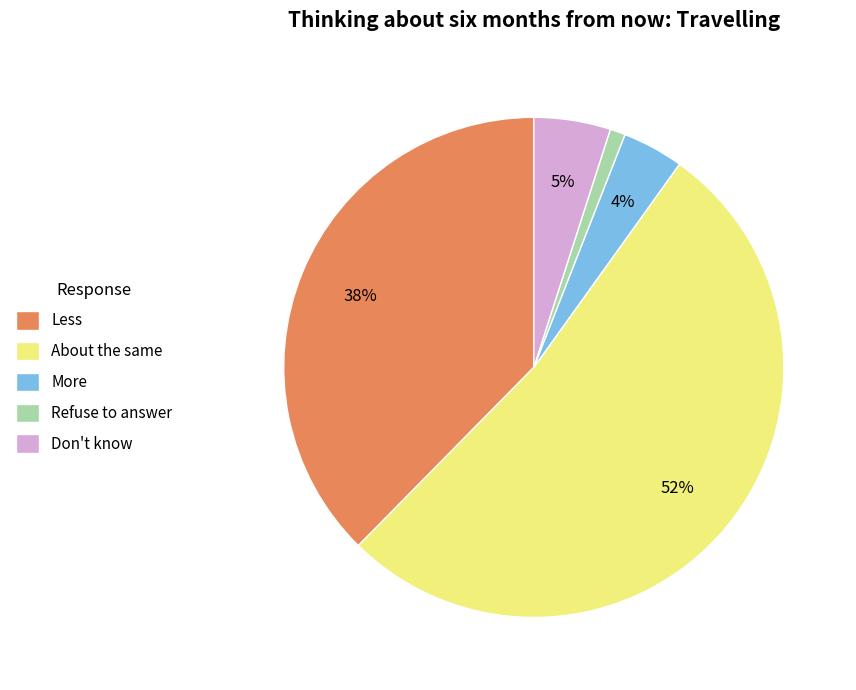

Is it true that Less is 47% of the pie?

False